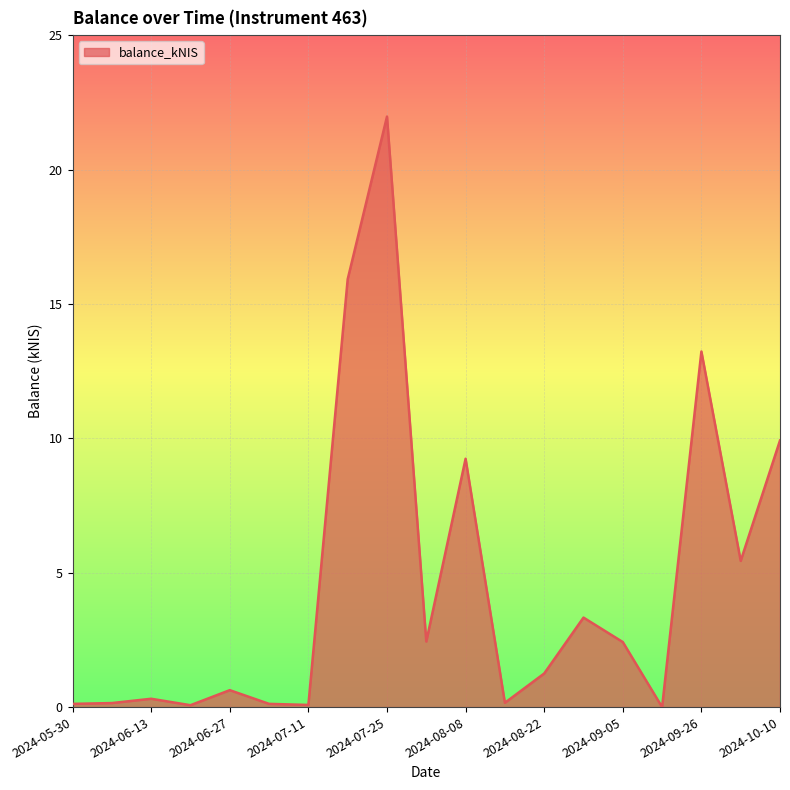

What is the sum of all values?

86.8